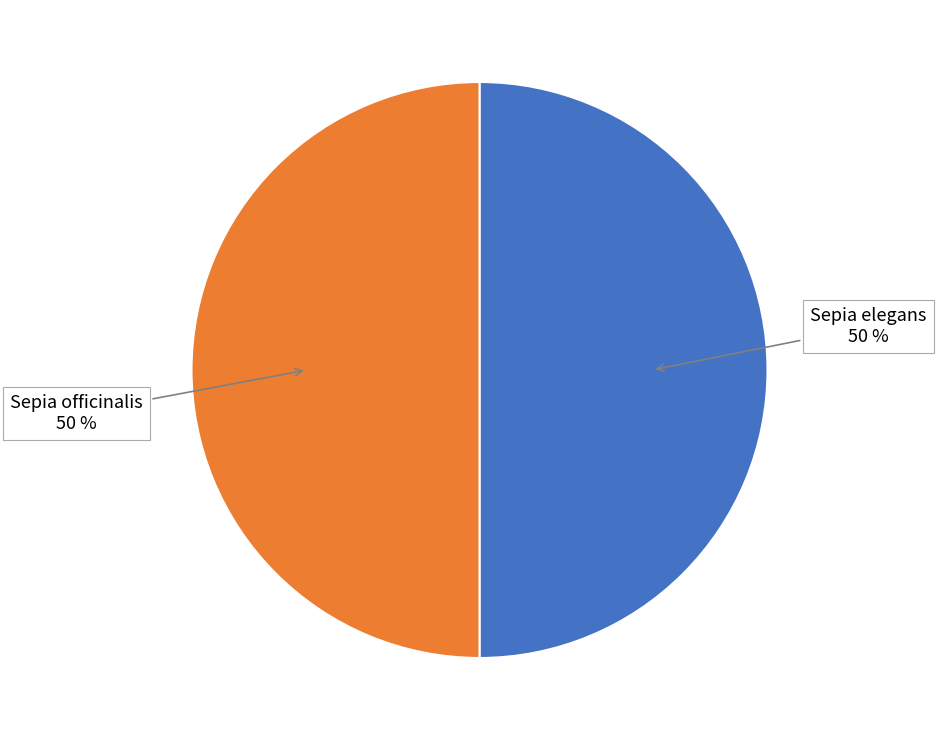

What percentage is the Sepia officinalis slice, to the nearest percent?

50%